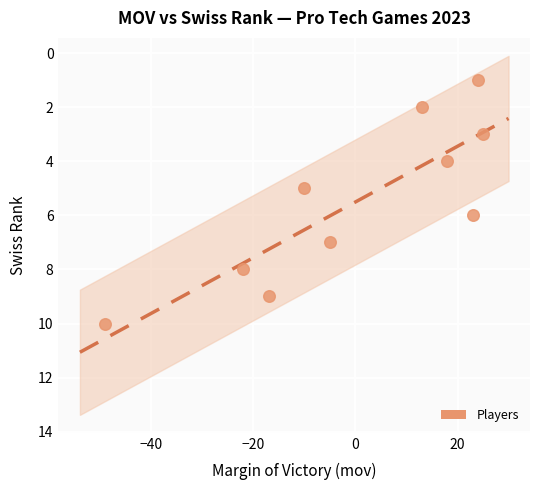

What is the range of X values (max minus min)?

74